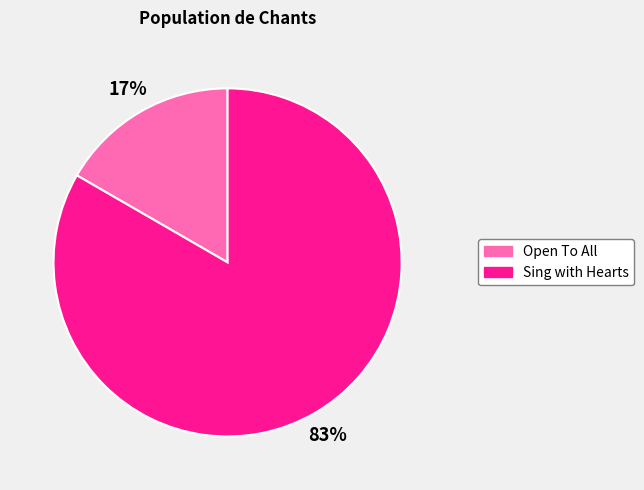

To the nearest percent, what is the average slice percentage?

50%